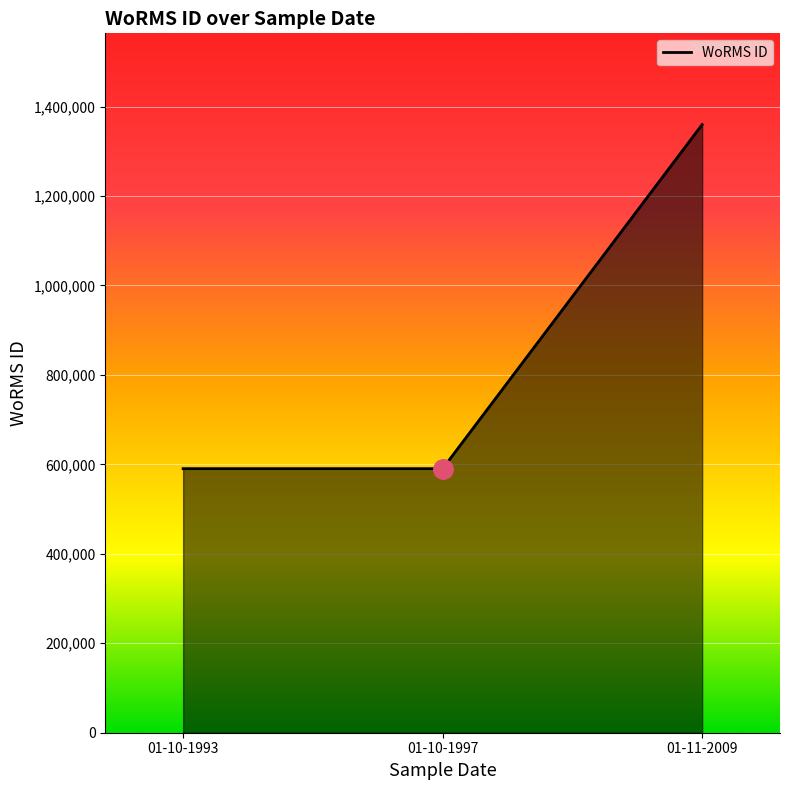

Is it true that the value at 01-10-1997 is 790855?

False